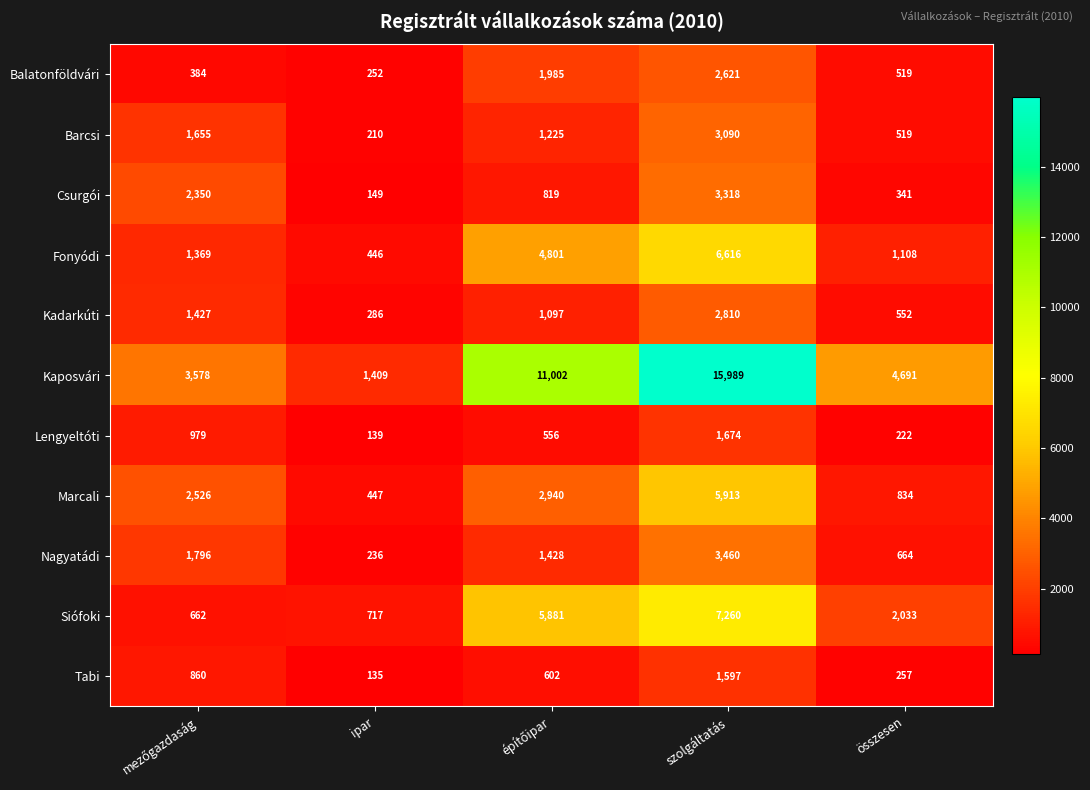

At ipar, list the series in order from smallest to largest.

Tabi, Lengyeltóti, Csurgói, Barcsi, Nagyatádi, Balatonföldvári, Kadarkúti, Fonyódi, Marcali, Siófoki, Kaposvári